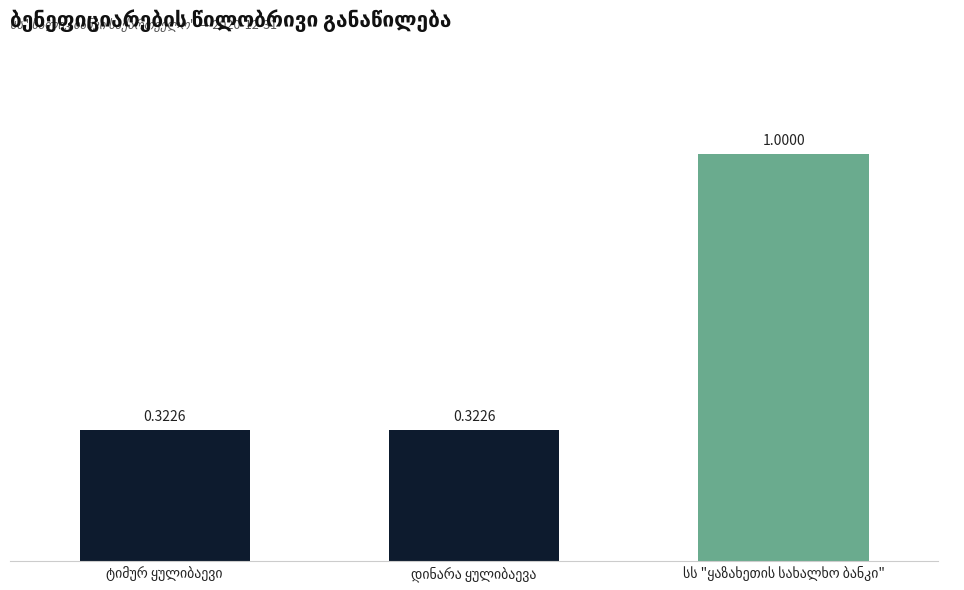

What is the sum of all values?

1.6